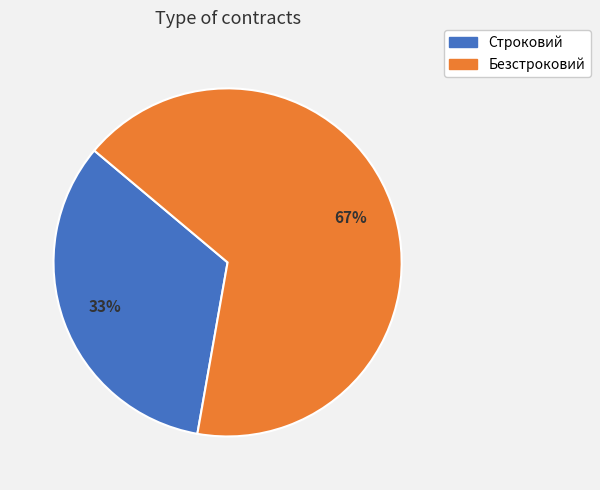

To the nearest percent, what percentage of the pie is Безстроковий?

67%